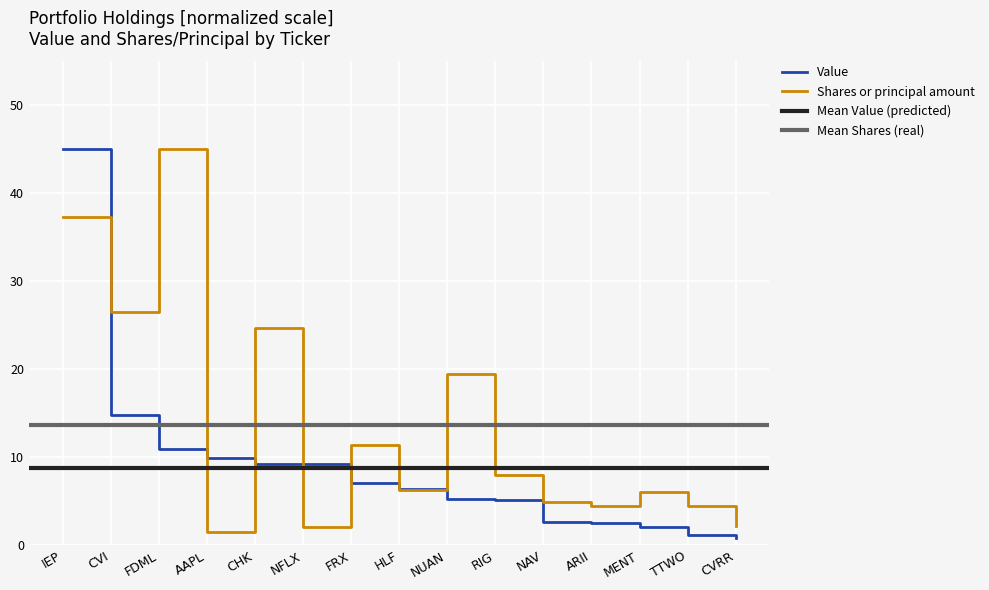

At how many categories does at least one series exceed 13?

5